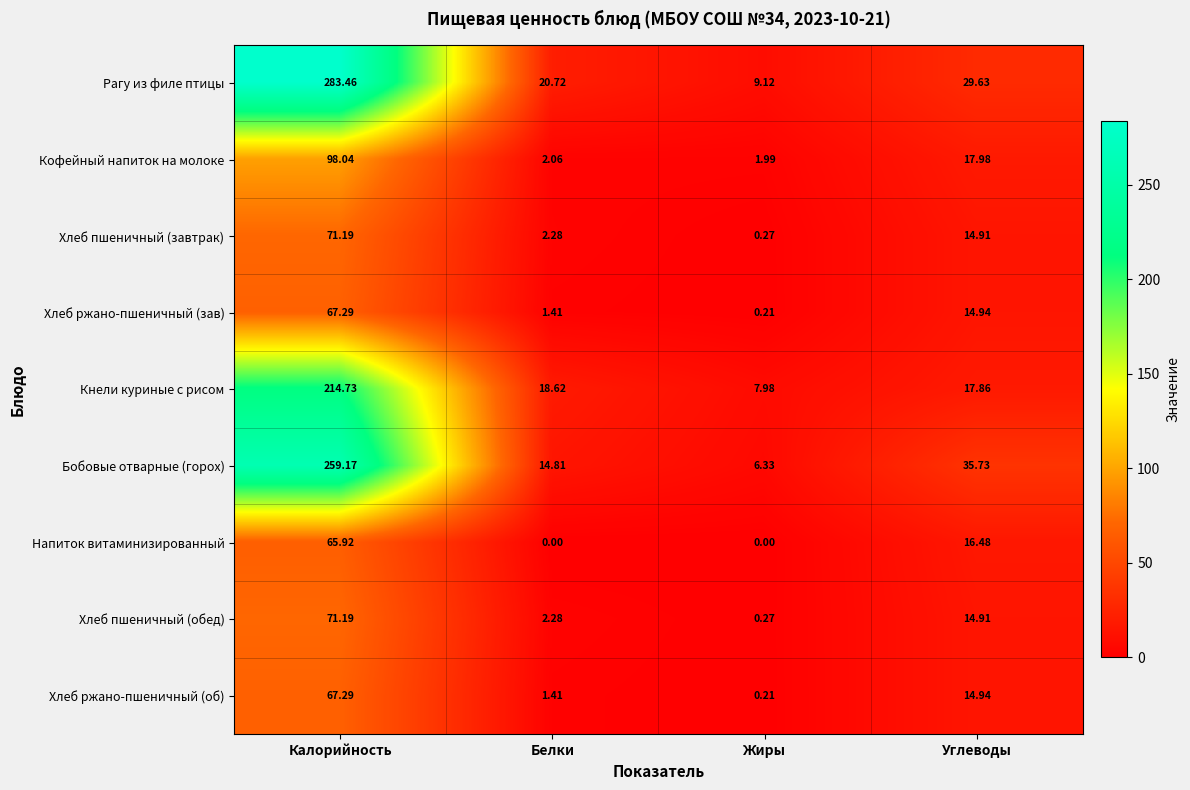

Which label corresponds to the largest value in the chart?

Калорийность